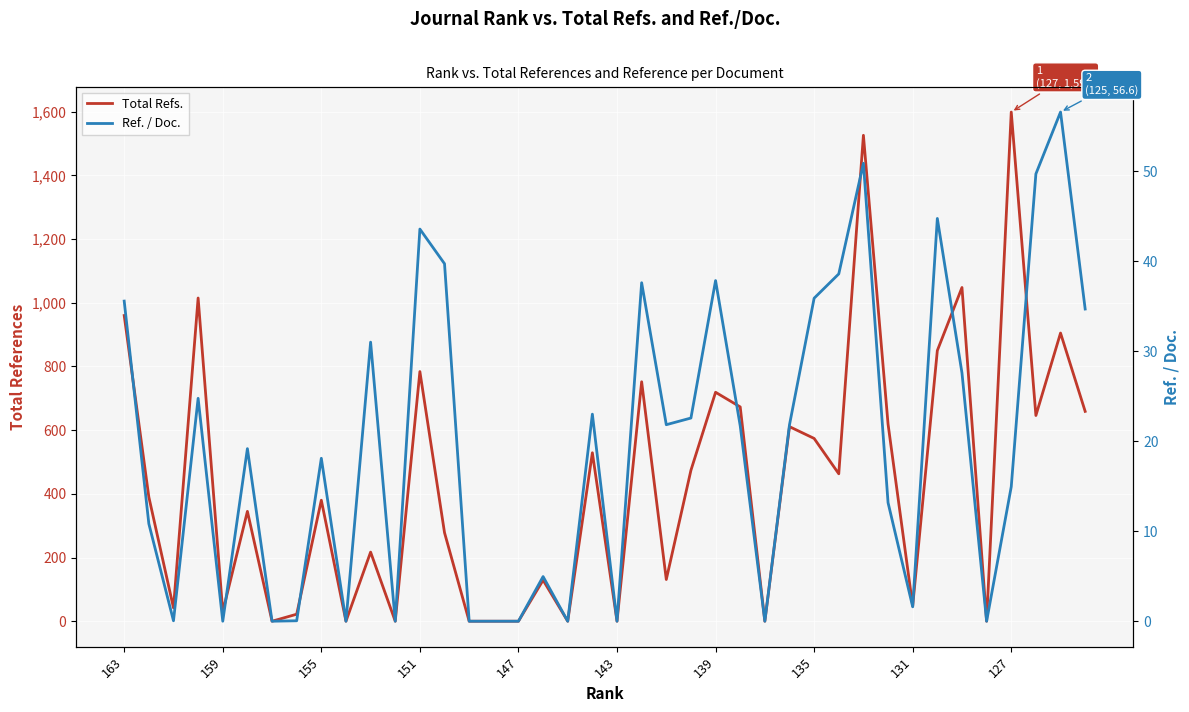

Reading left to right, transcribe all the data shown in this chart.

Total Refs.: 960.0	390.0	42.0	1015.0	30.0	345.0	0.0	22.0	380.0	0.0	217.0	0.0	784.0	278.0	0.0	0.0	0.0	129.0	0.0	529.0	0.0	752.0	131.0	474.0	719.0	673.0	0.0	611.0	574.0	463.0	1526.0	619.0	48.0	850.0	1048.0	0.0	1599.0	646.0	905.0	659.0
Ref. / Doc.: 35.6	10.8	0.1	24.8	0.0	19.2	0.0	0.1	18.1	0.0	31.0	0.0	43.6	39.7	0.0	0.0	0.0	5.0	0.0	23.0	0.0	37.6	21.8	22.6	37.8	21.7	0.0	21.8	35.9	38.6	50.9	13.2	1.6	44.7	27.6	0.0	14.9	49.7	56.6	34.7